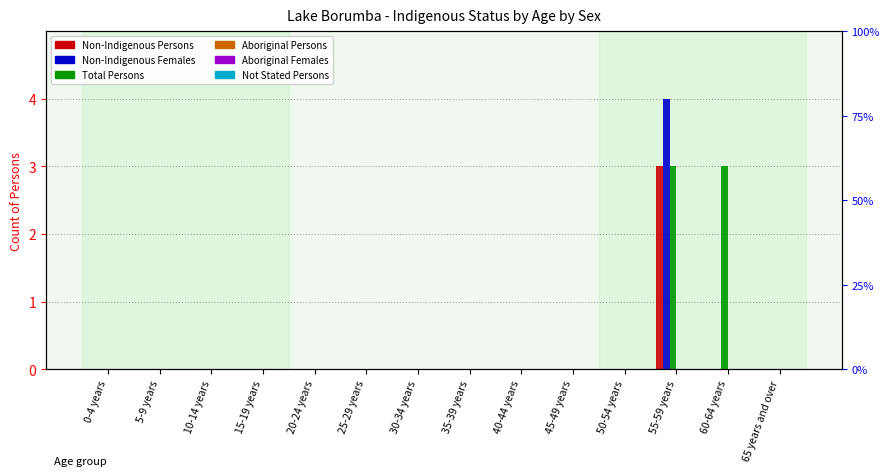

At how many categories does at least one series exceed 1?

2